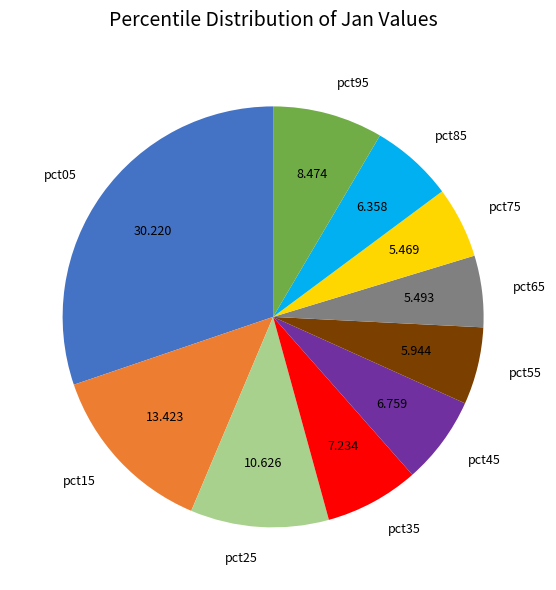

Combined, do pct15 and pct45 account for over 50%?

No